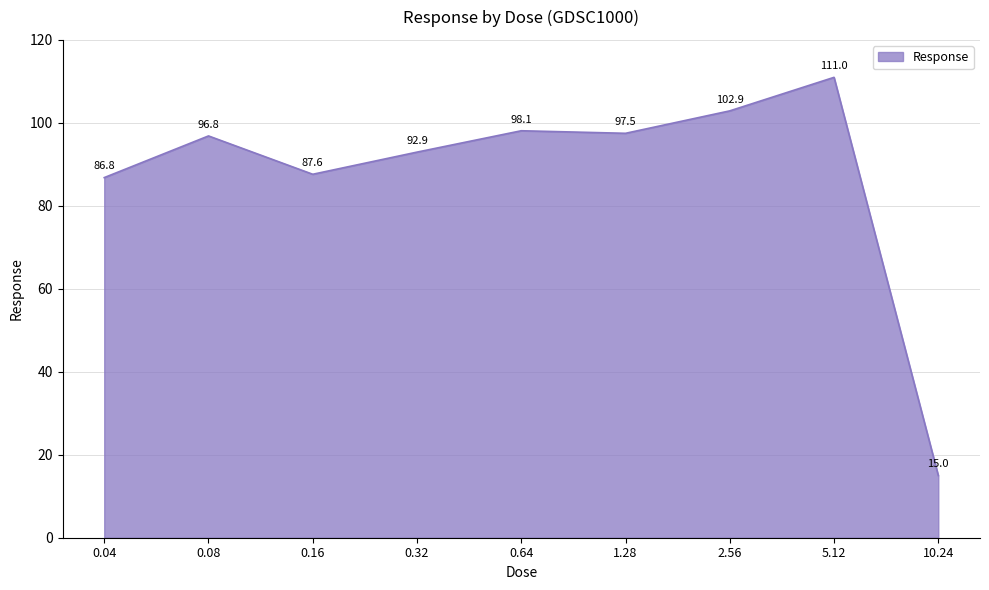

How many lines are shown in the chart?

1